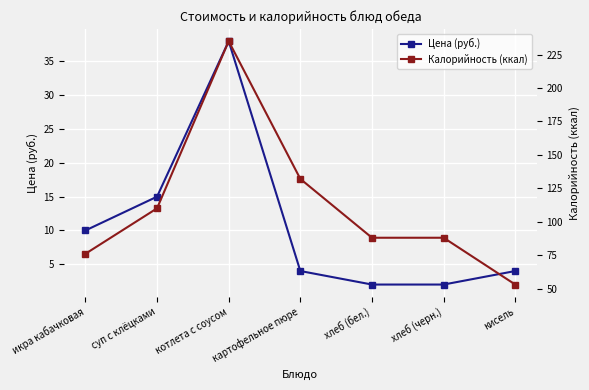

What is the label of the 7th point from the left?

кисель